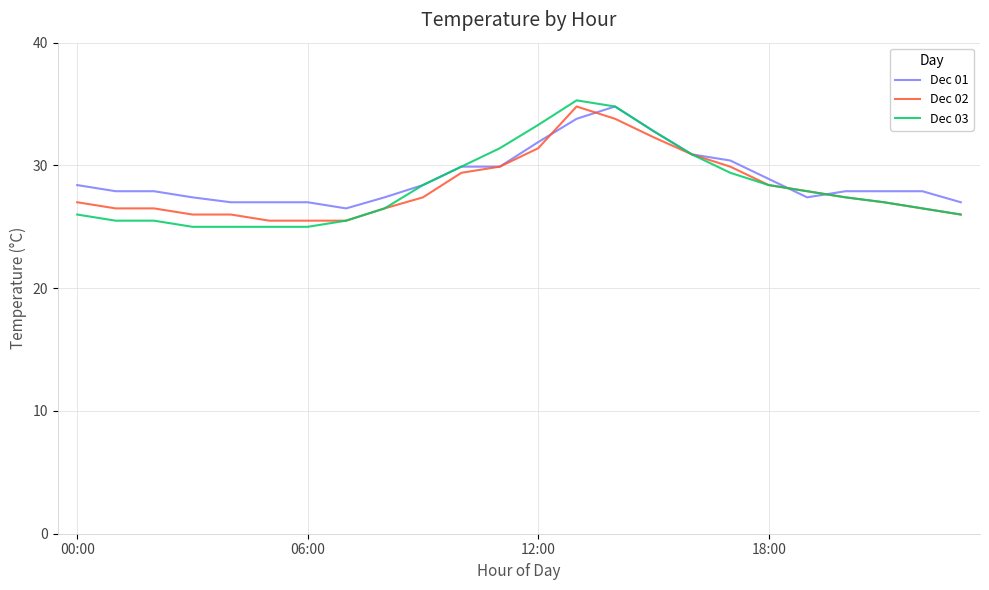

Which series has the largest range (max minus min)?

Dec 03